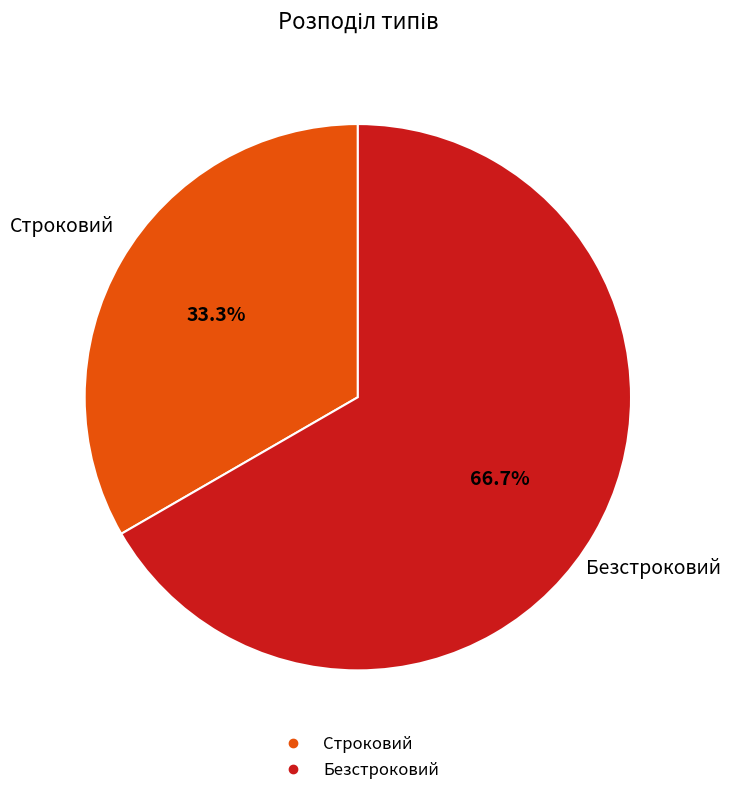

Which has a higher value, Строковий or Безстроковий?

Безстроковий